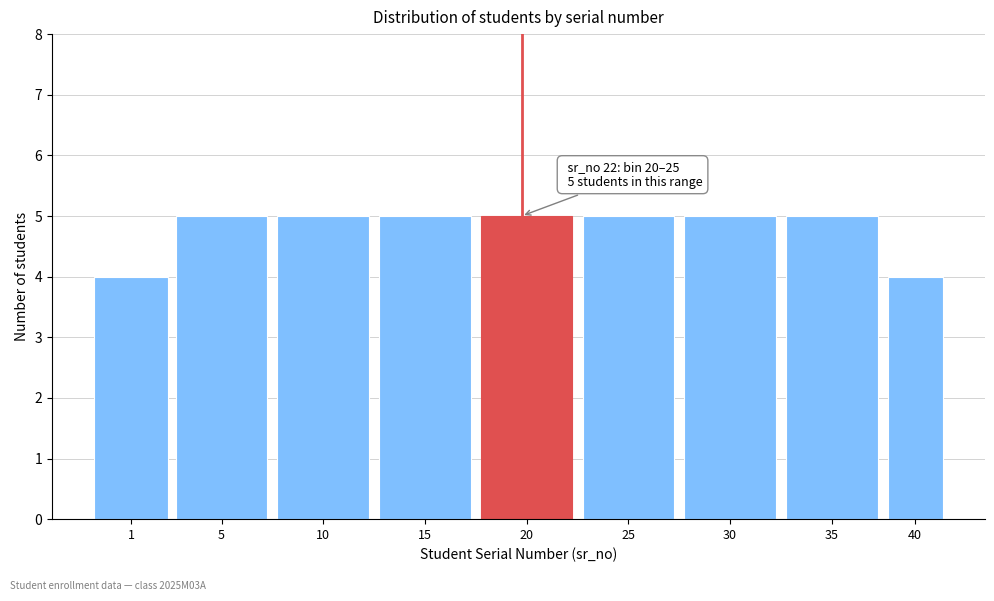

Reading right to left, transcribe all the data shown in this chart.

4	5	5	5	5	5	5	5	4